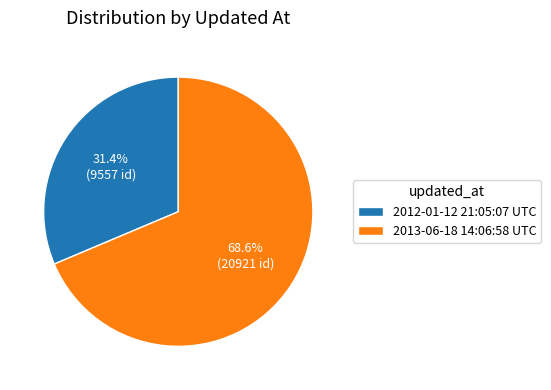

To the nearest percent, what is the difference between the 2013-06-18 14:06:58 UTC and 2012-01-12 21:05:07 UTC slice percentages?

37%